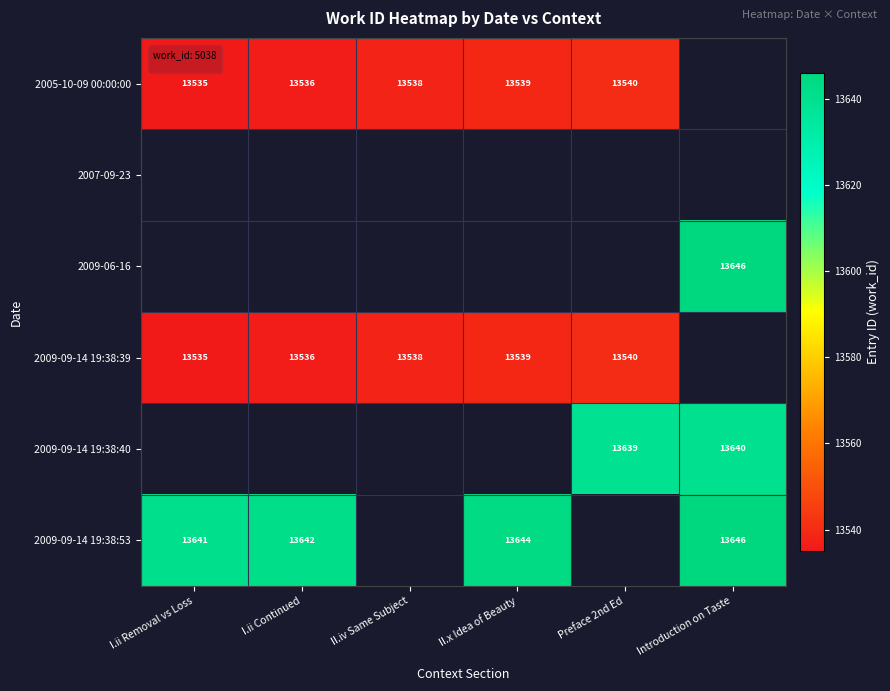

True or false: 2009-09-14 19:38:53 has a value of 13641 at I.ii Removal vs Loss.

True